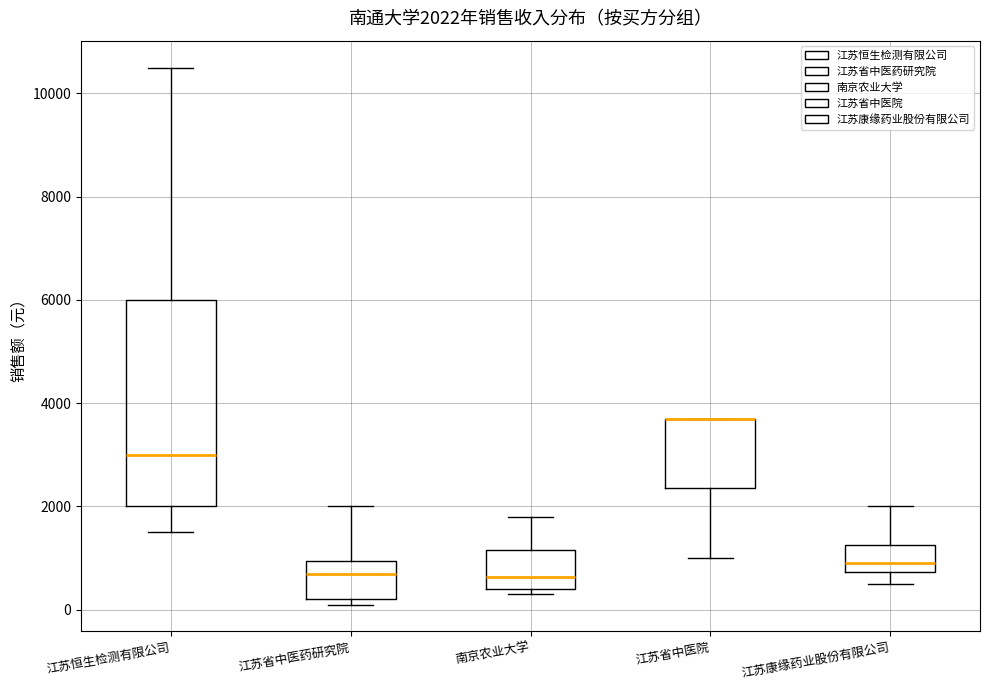

Comparing the boxes themselves (not the whiskers), which one is the tallest?

江苏恒生检测有限公司